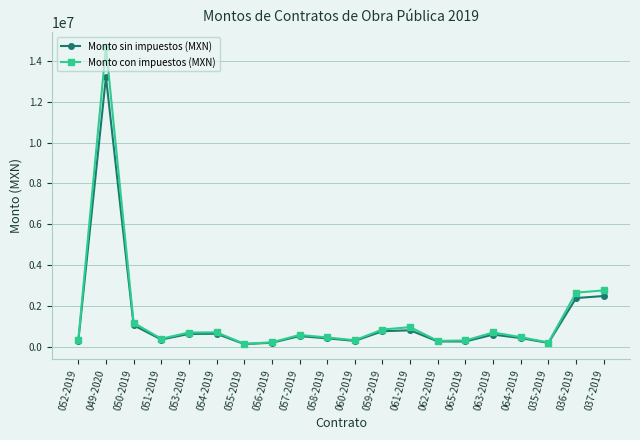

How many values in the Monto con impuestos (MXN) series are below 571270?

10